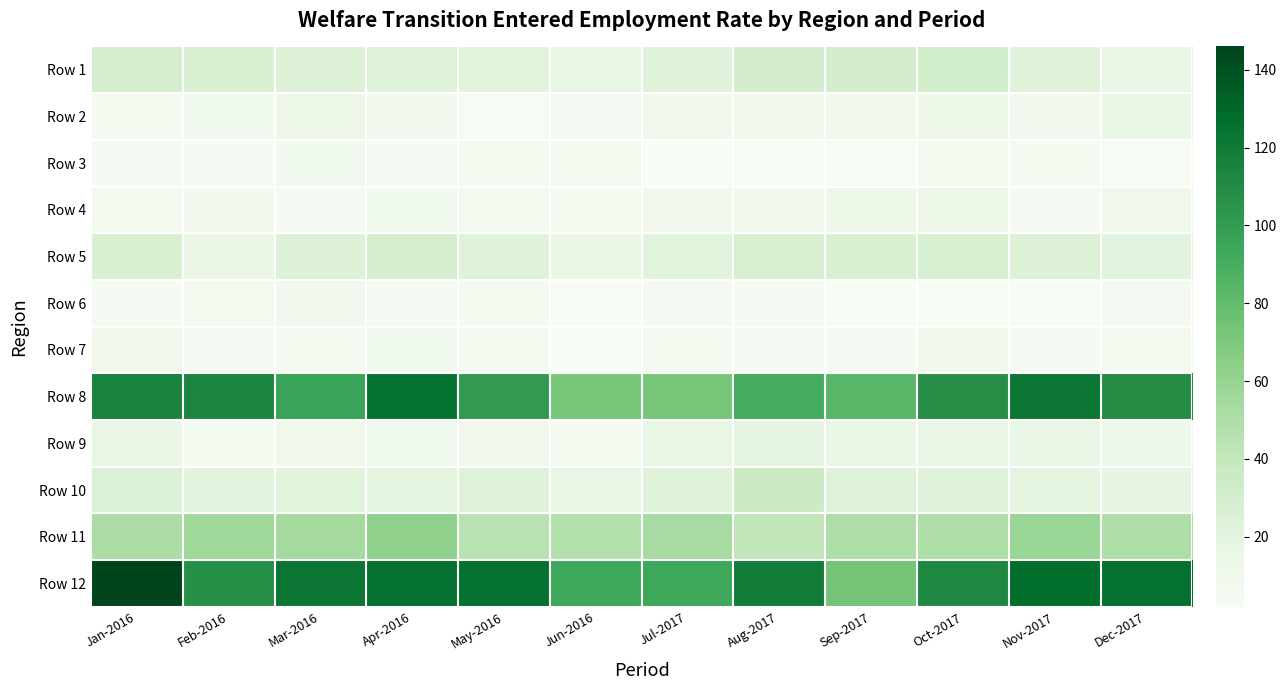

Which series has the widest spread of values?

Row 12